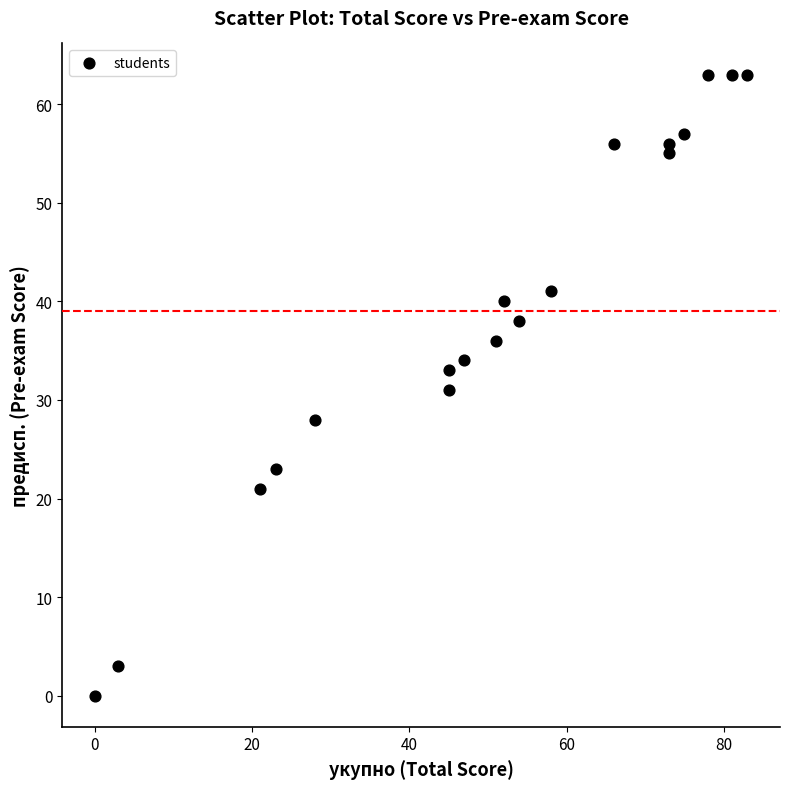

What is the range of X values (max minus min)?

83